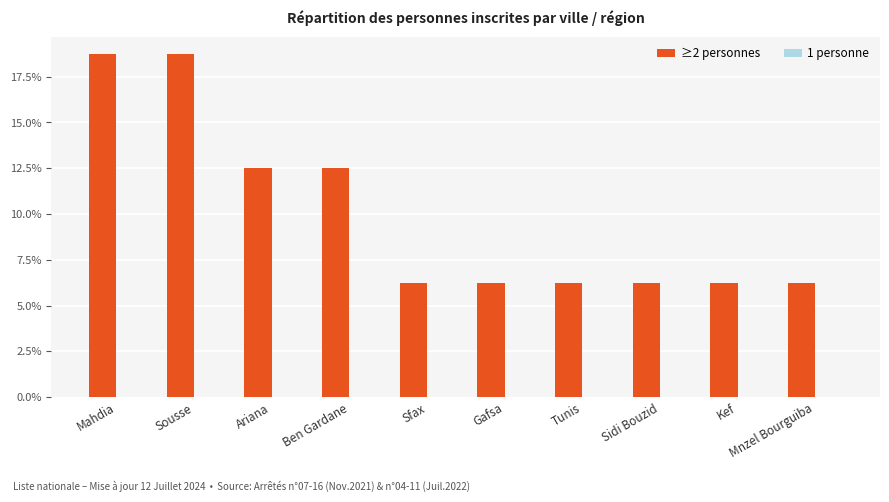

What is the label of the 9th bar from the left?

Kef